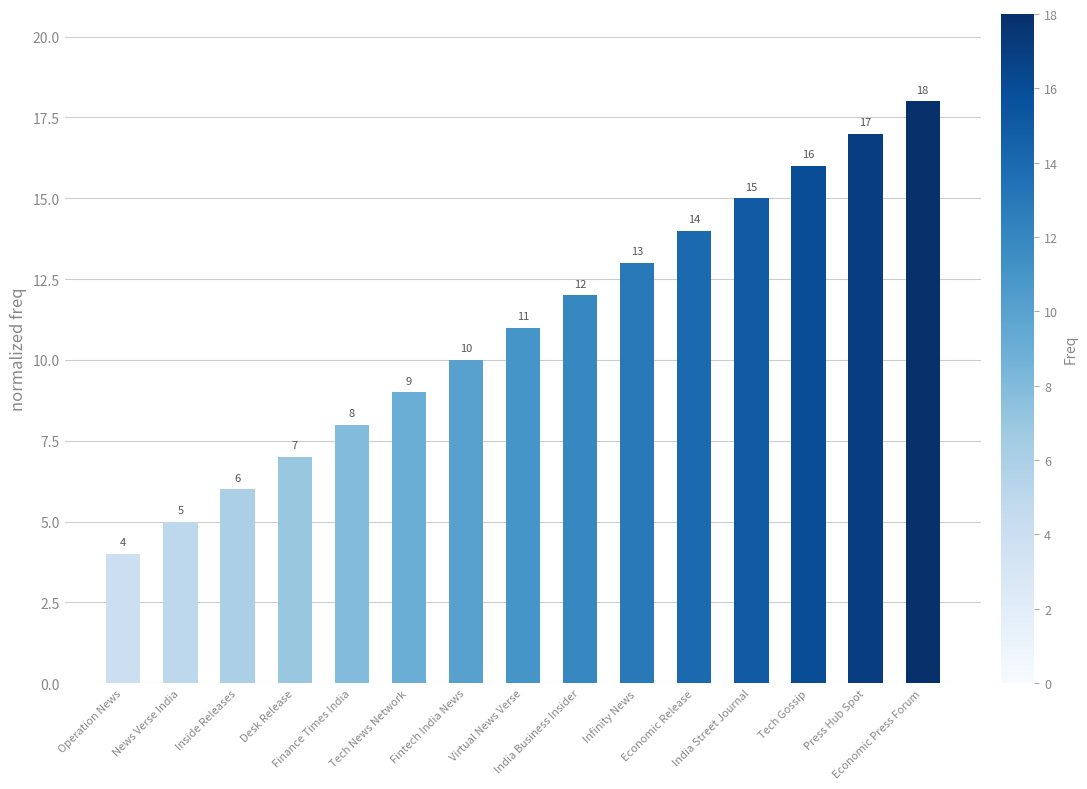

Are the bars horizontal?

No